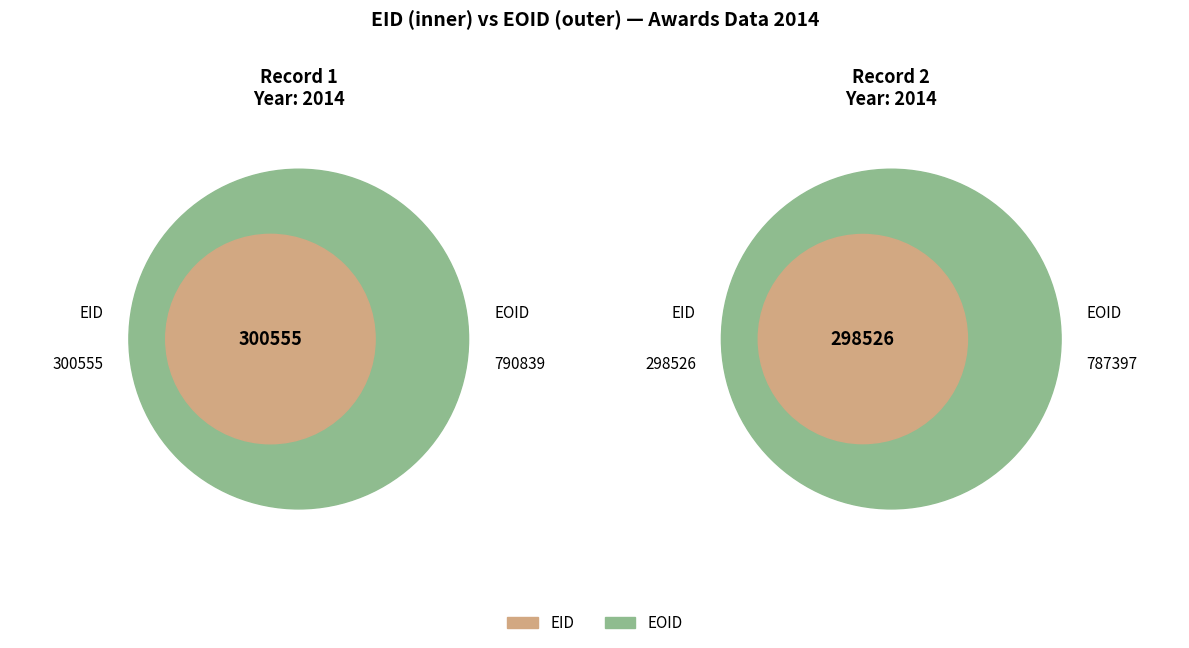

Which category has the biggest portion of the pie?

300555